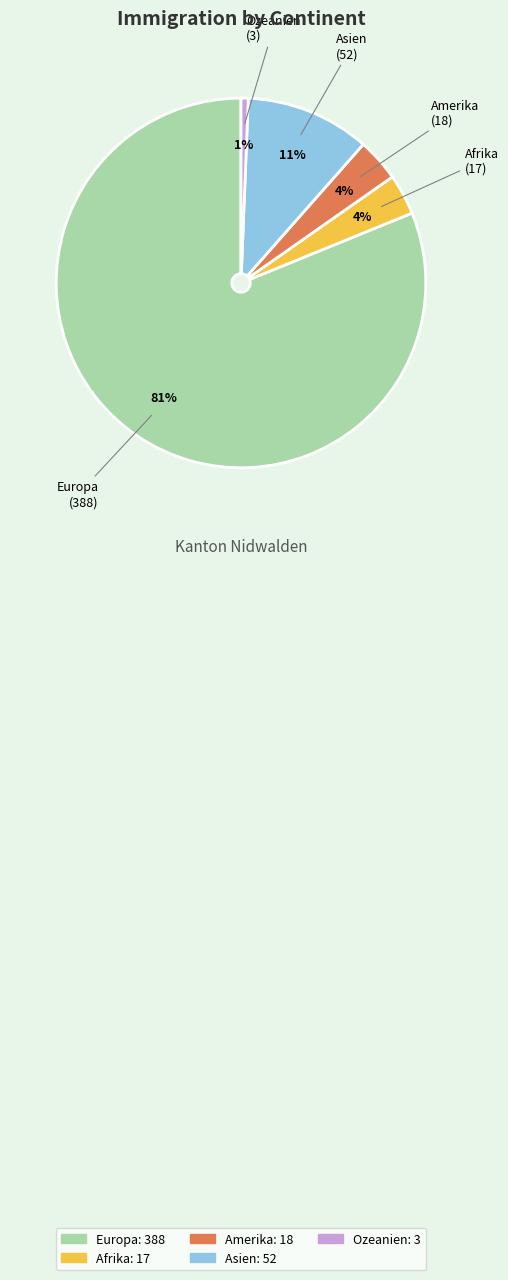

True or false: Asien accounts for 11% of the total.

True